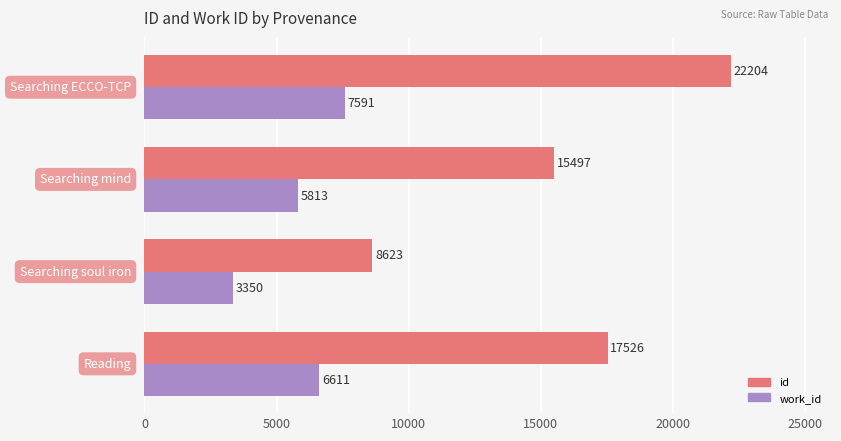

Which series has the widest spread of values?

id